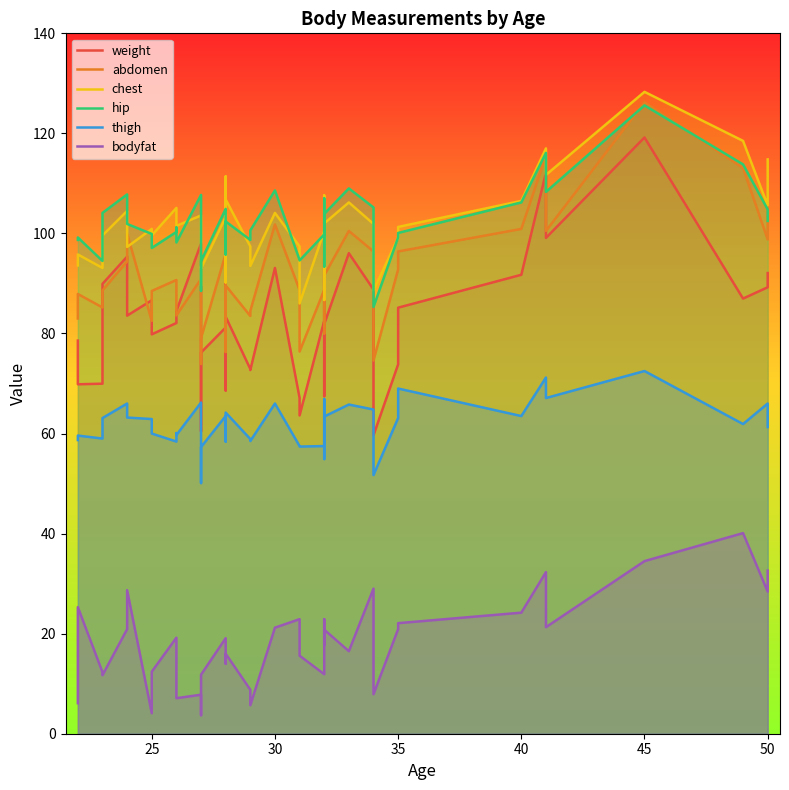

What are all the series names shown in the legend?

weight, abdomen, chest, hip, thigh, bodyfat